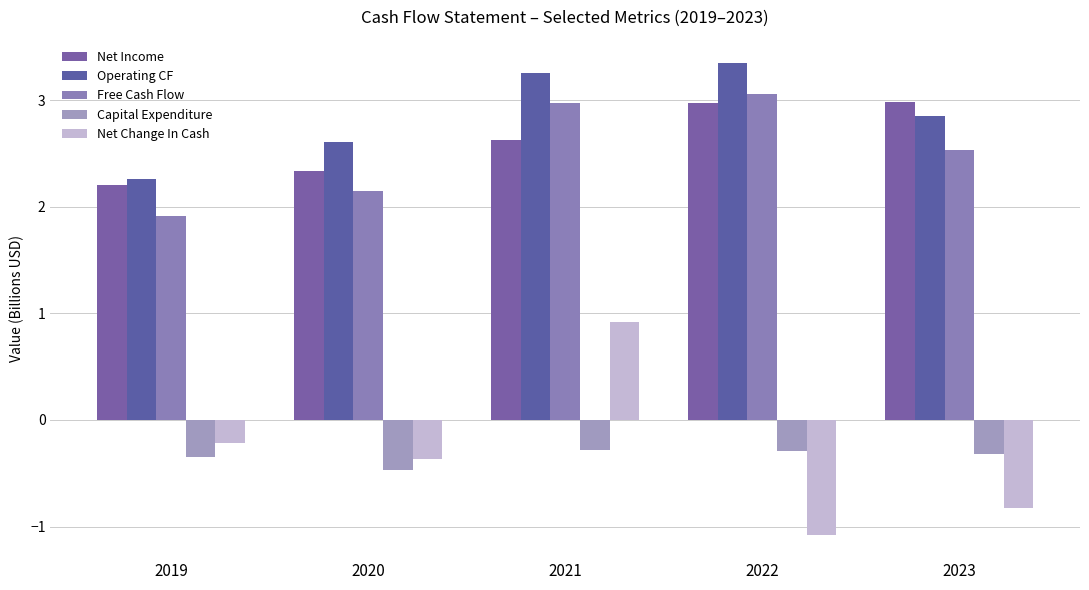

Is the value of Free Cash Flow at 2022 greater than the value of Net Income at 2022?

Yes